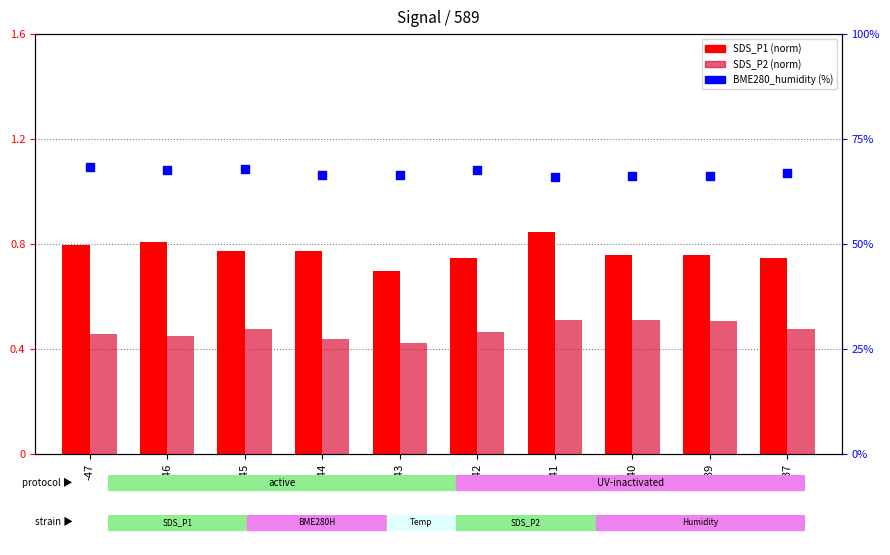

Which series contains the lowest Y value?

SDS_P2 (norm)